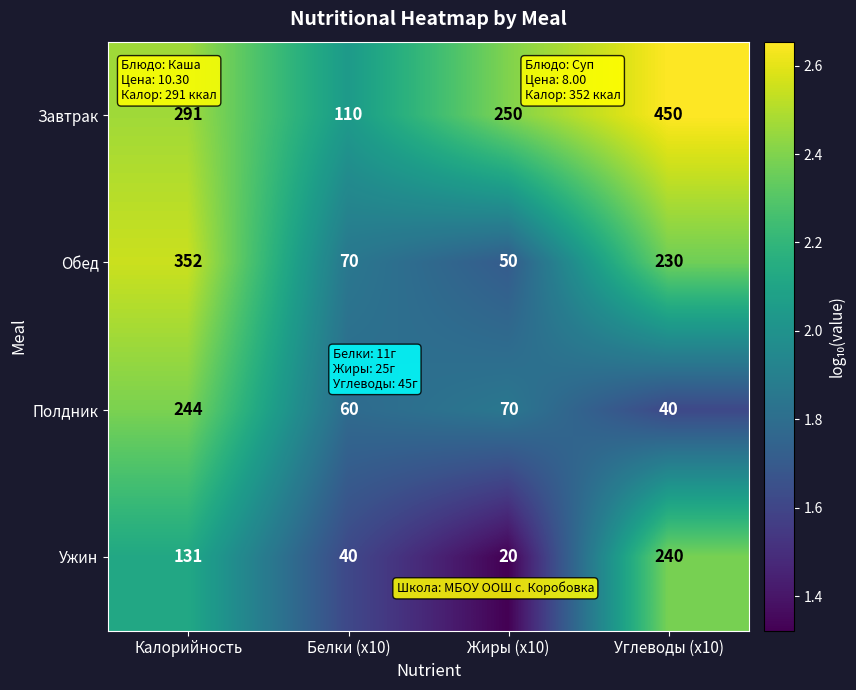

Rank the categories by Завтрак value from highest to lowest.

Углеводы (x10), Калорийность, Жиры (x10), Белки (x10)